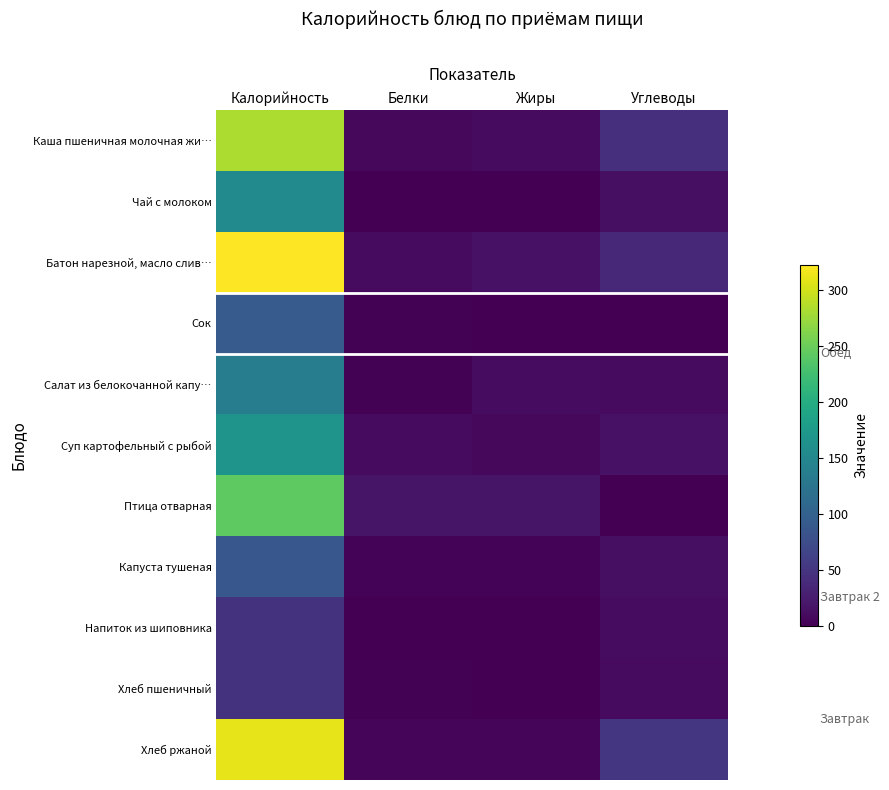

At how many categories does at least one series exceed 125?

1